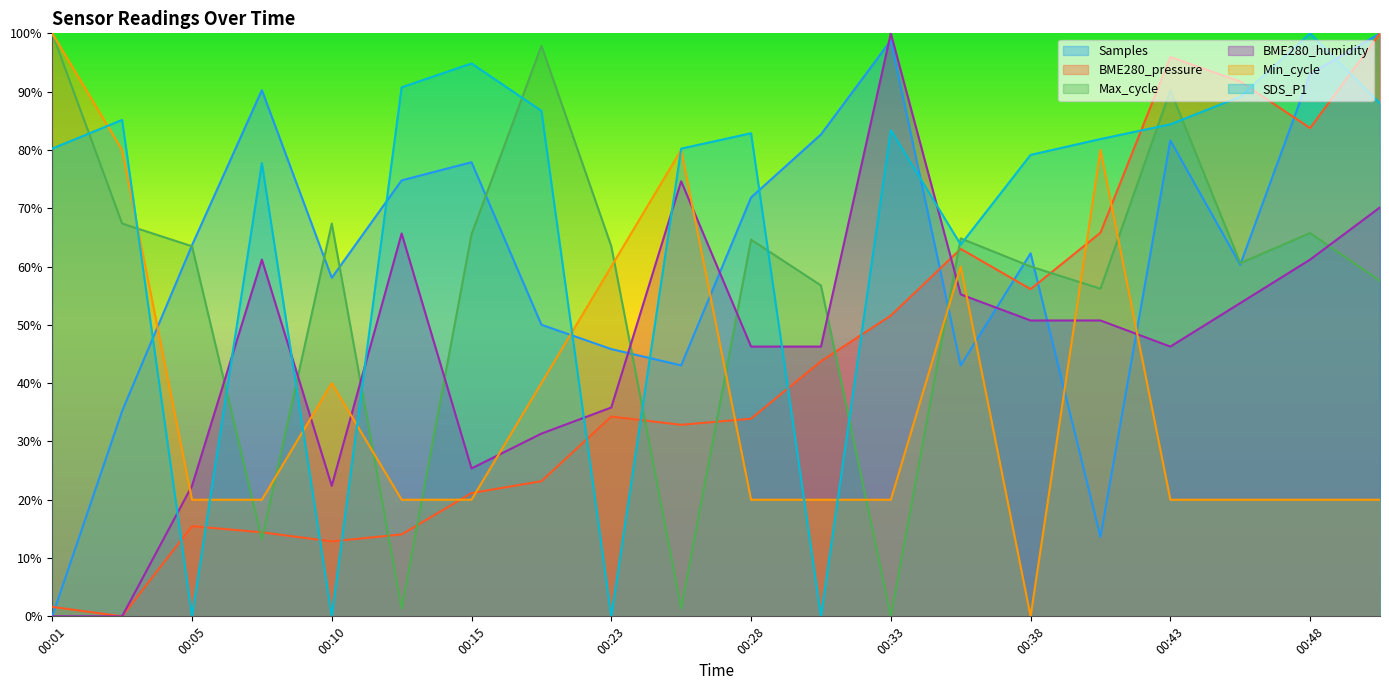

How many data points in Min_cycle are less than 20?

1